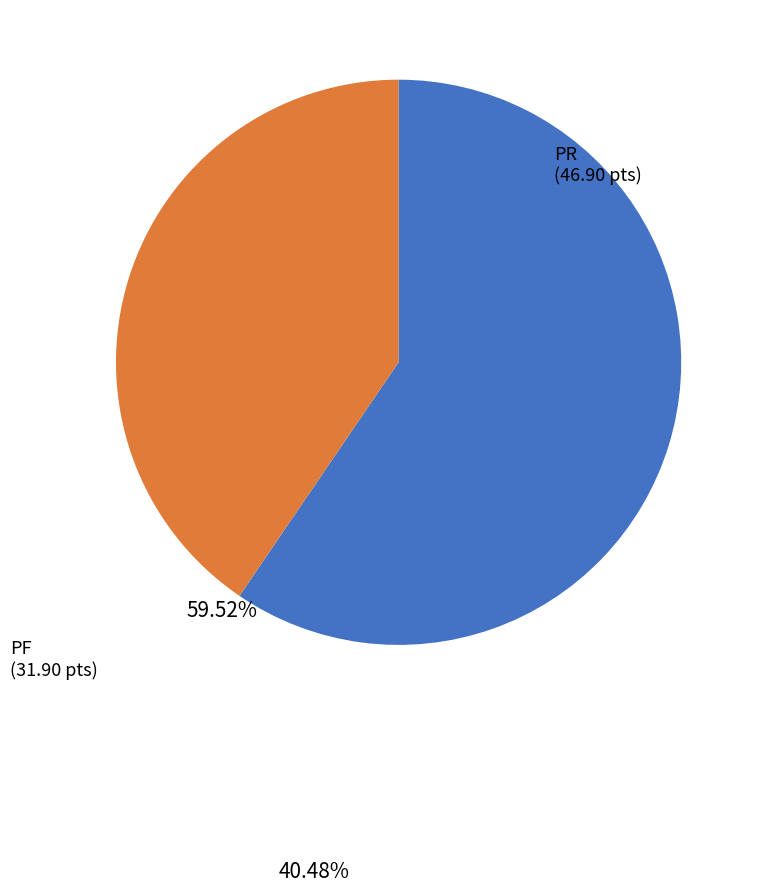

Does any single category account for the majority?

Yes